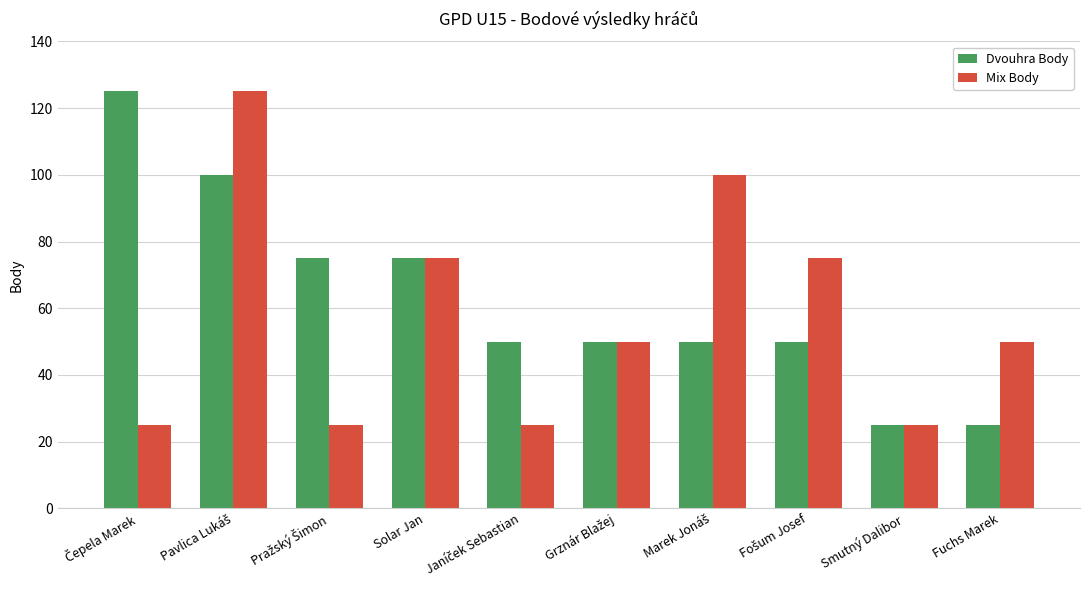

What is the total value across all series at Solar Jan?

150